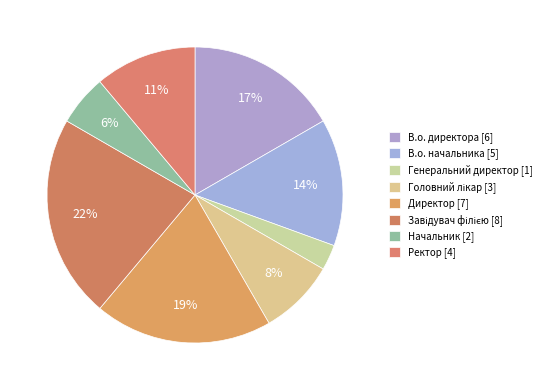

Rank the categories by value from highest to lowest.

Завідувач філією, Директор, В.о. директора, В.о. начальника, Ректор, Головний лікар, Начальник, Генеральний директор